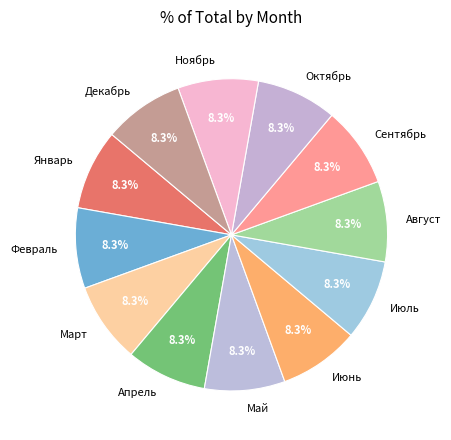

True or false: Сентябрь accounts for 15% of the total.

False